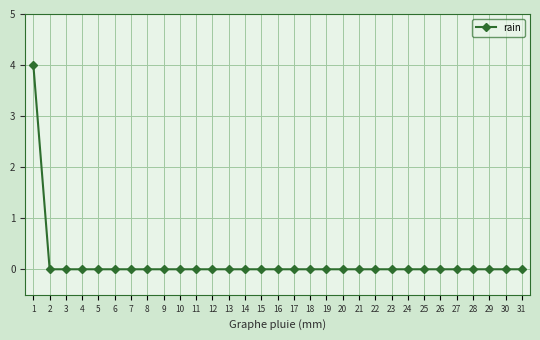

Count the number of categories in the chart.

31